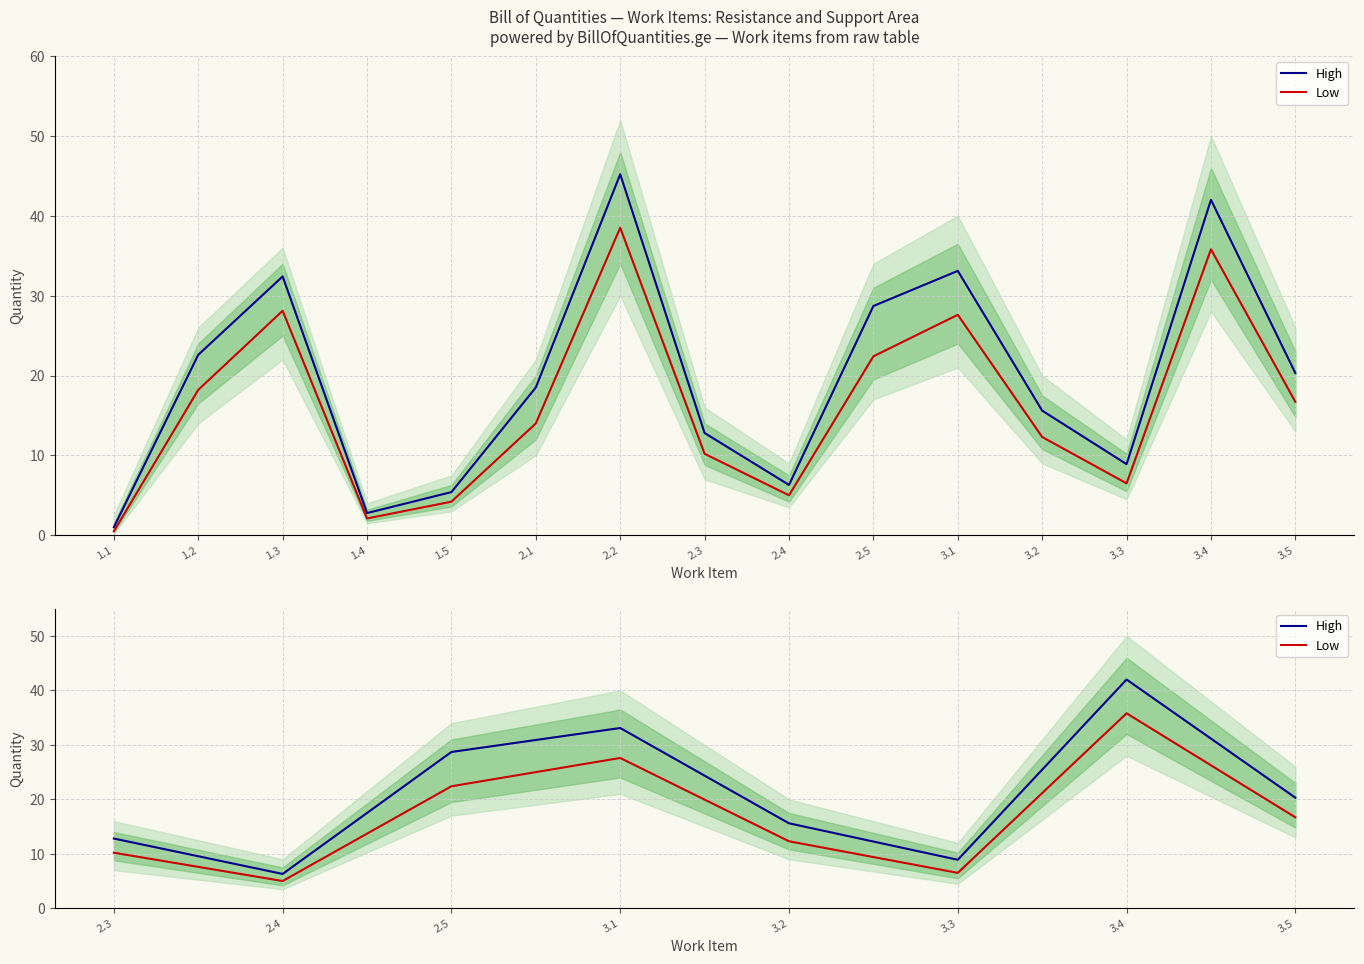

Which series has the widest spread of values?

High